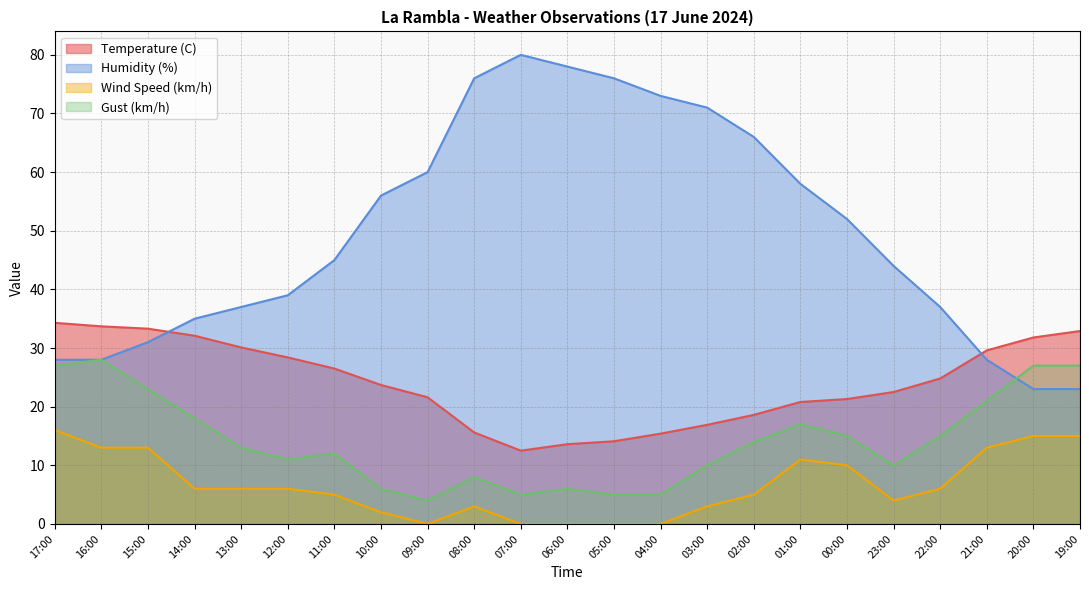

What is the label of the 1st point from the right?

19:00